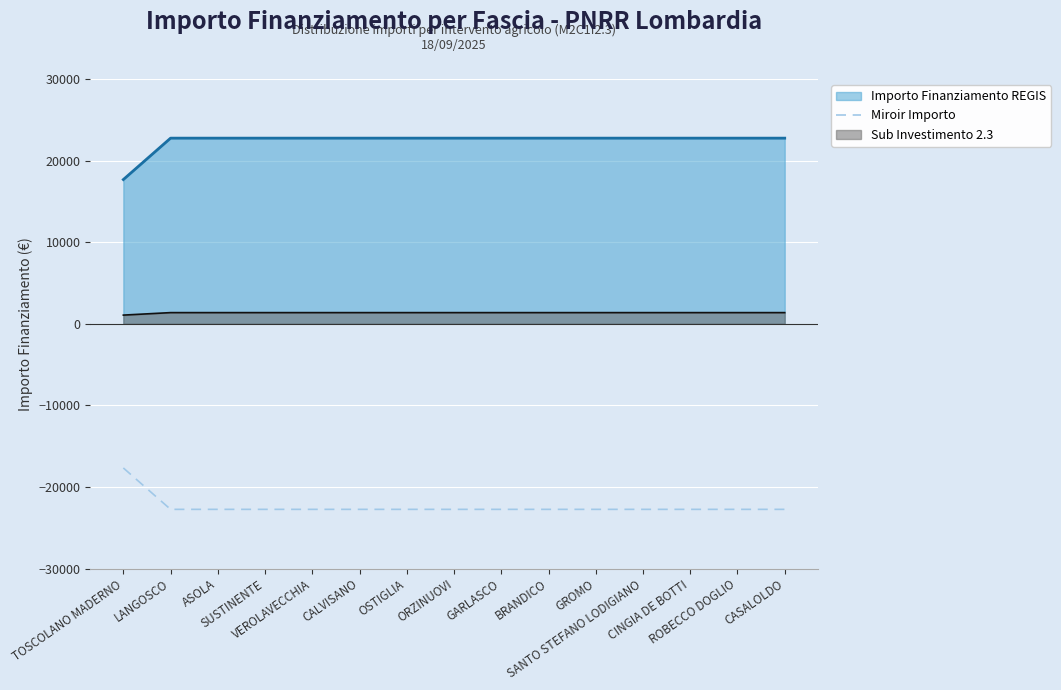

Count the number of data series in this chart.

3